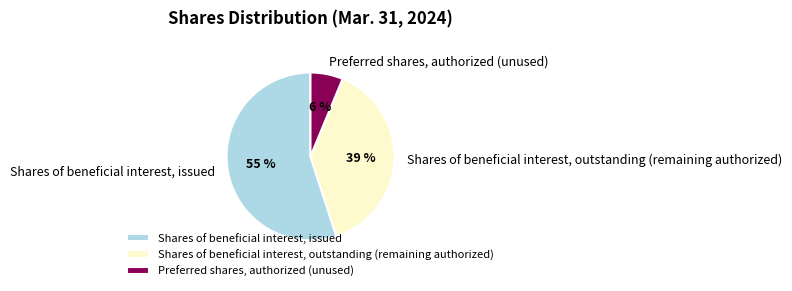

Which has a higher value, Preferred shares, authorized (unused) or Shares of beneficial interest, outstanding (remaining authorized)?

Shares of beneficial interest, outstanding (remaining authorized)